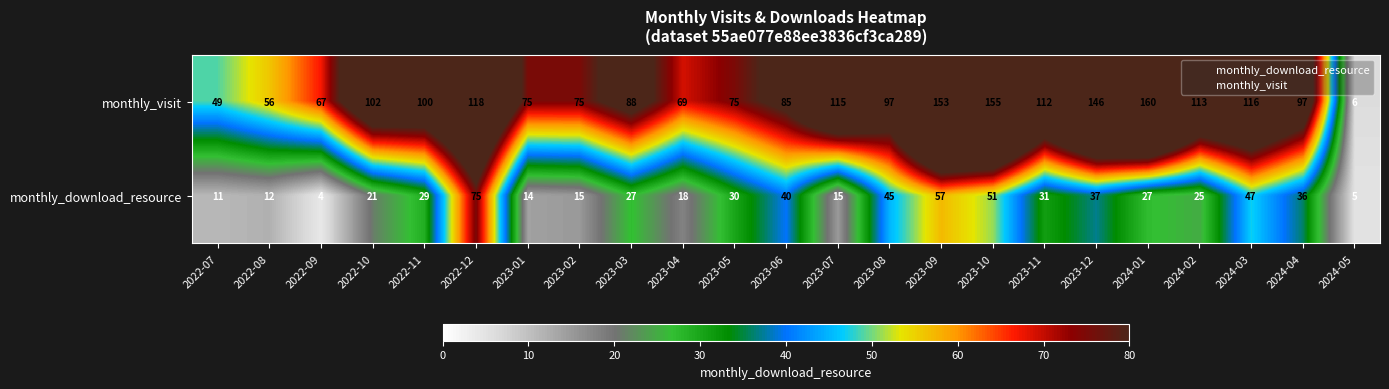

What is the sum of the monthly_download_resource values at 2023-08 and 2022-10?

66